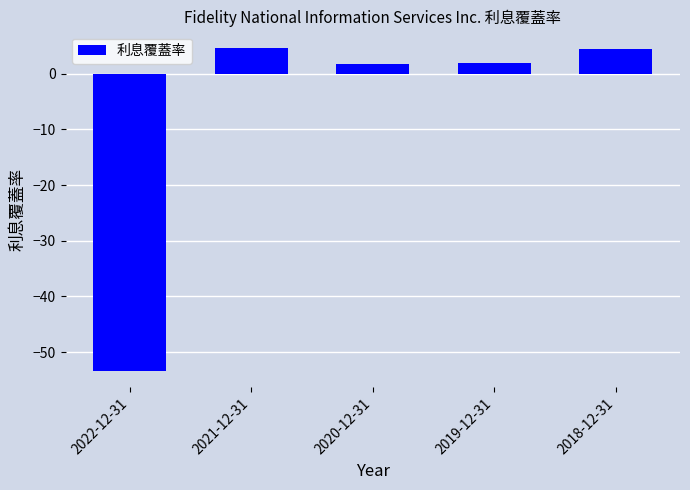

What is the label of the 4th bar from the right?

2021-12-31